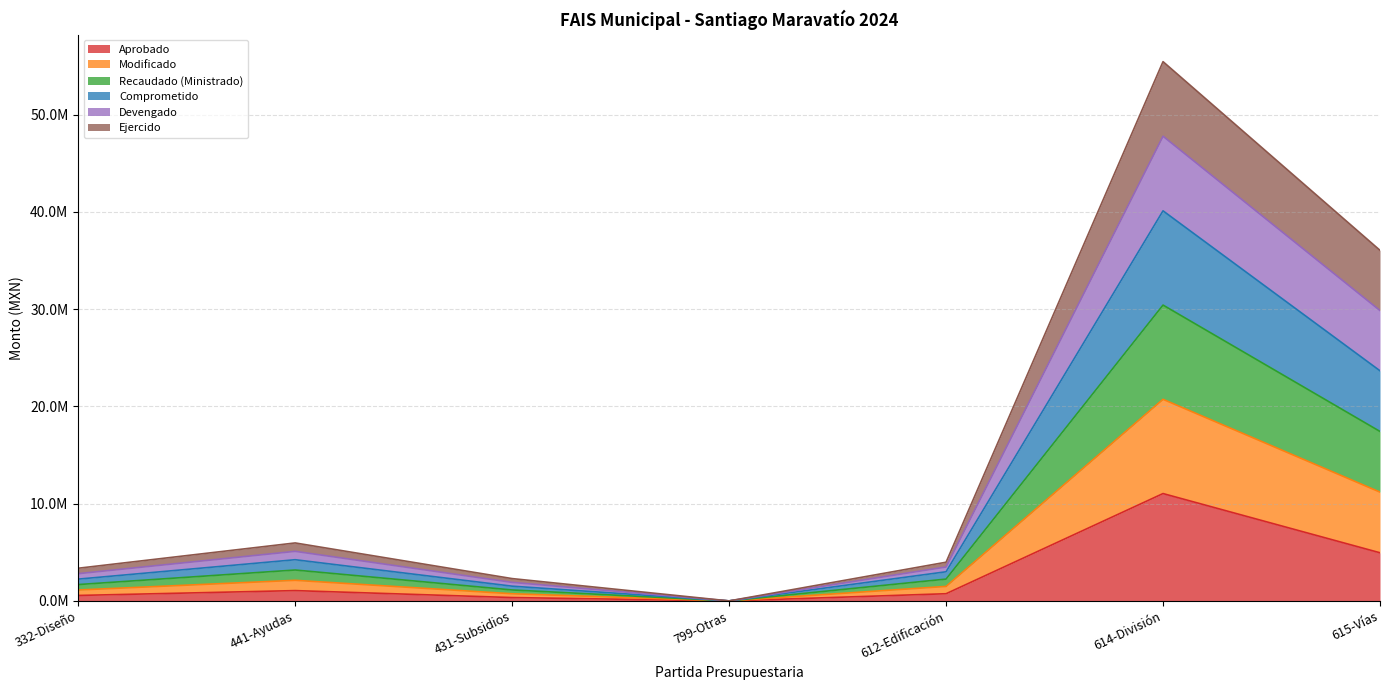

Does the chart have visible grid lines?

Yes